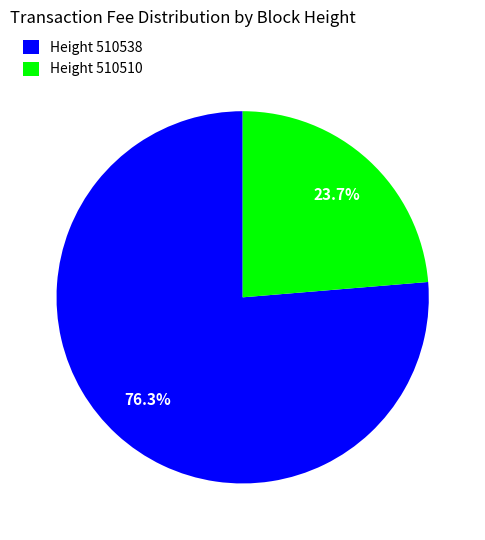

Which category accounts for the majority?

Height 510538